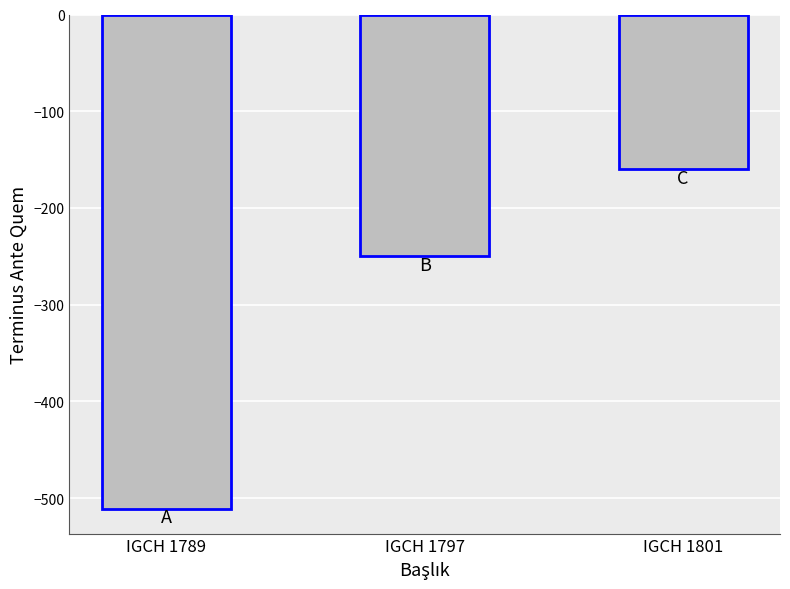

Rank the categories by value from lowest to highest.

IGCH 1789, IGCH 1797, IGCH 1801